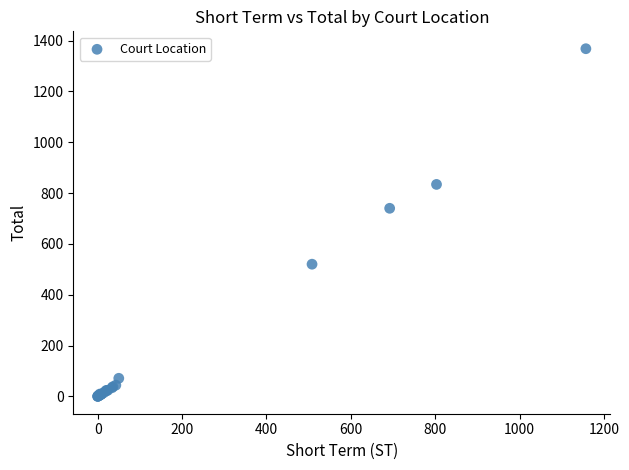

What Y value in the scatter plot is closest to 684?

740